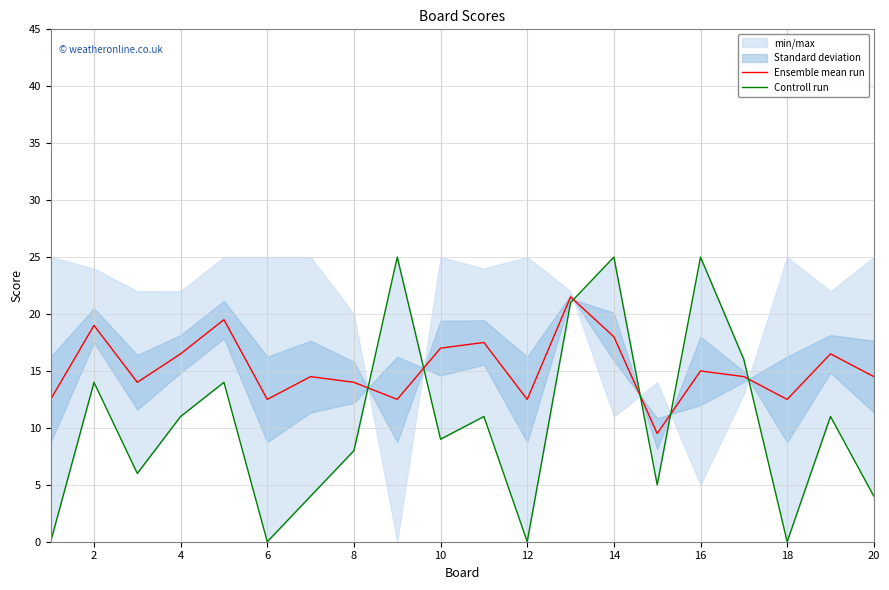

Is it true that Ensemble mean run equals 12.5 at 18?

True